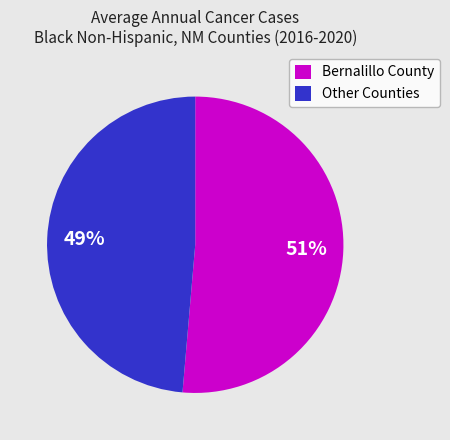

Rank the categories by value from highest to lowest.

Bernalillo County, Other Counties